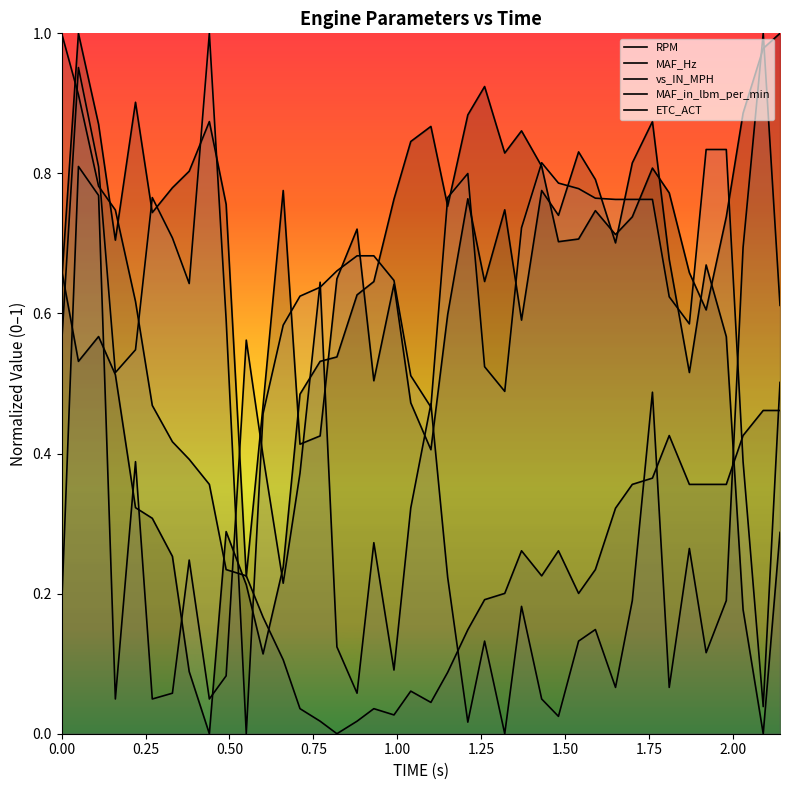

Where do vs_IN_MPH and MAF_Hz first cross each other?

0.00 and 0.25